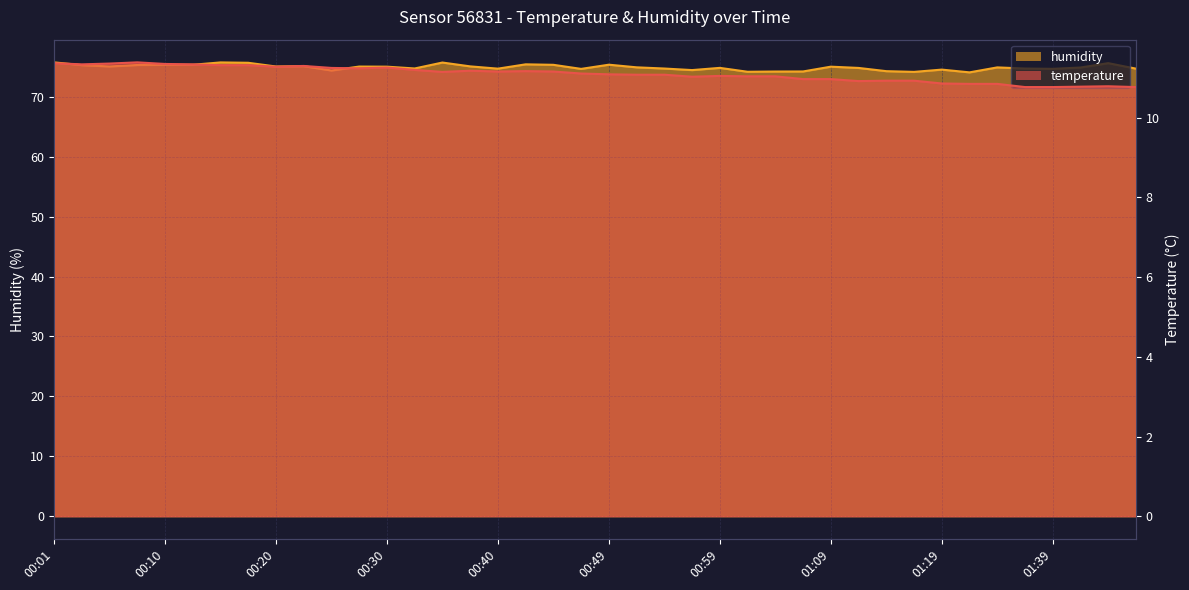

How many categories are shown in the chart?

40